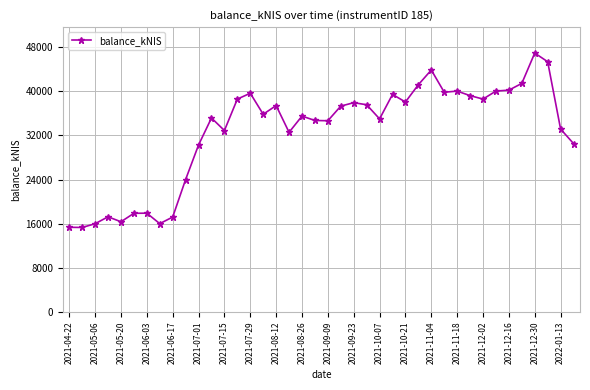

What is the value of the 9th point from the left?

17199.7